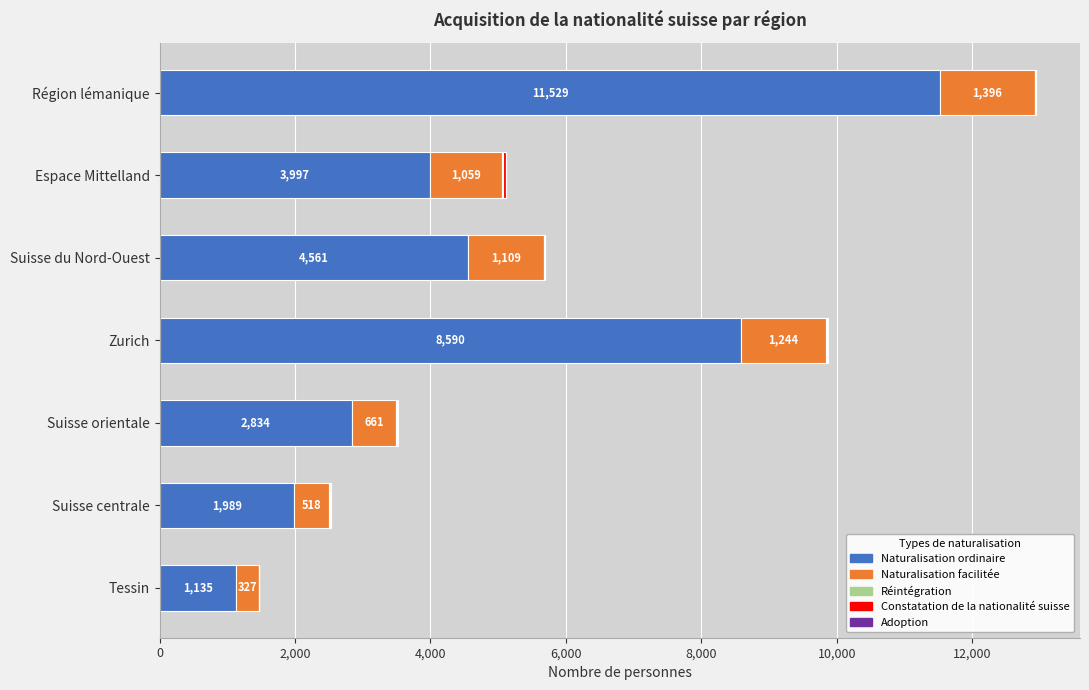

How many distinct data groups are displayed?

5